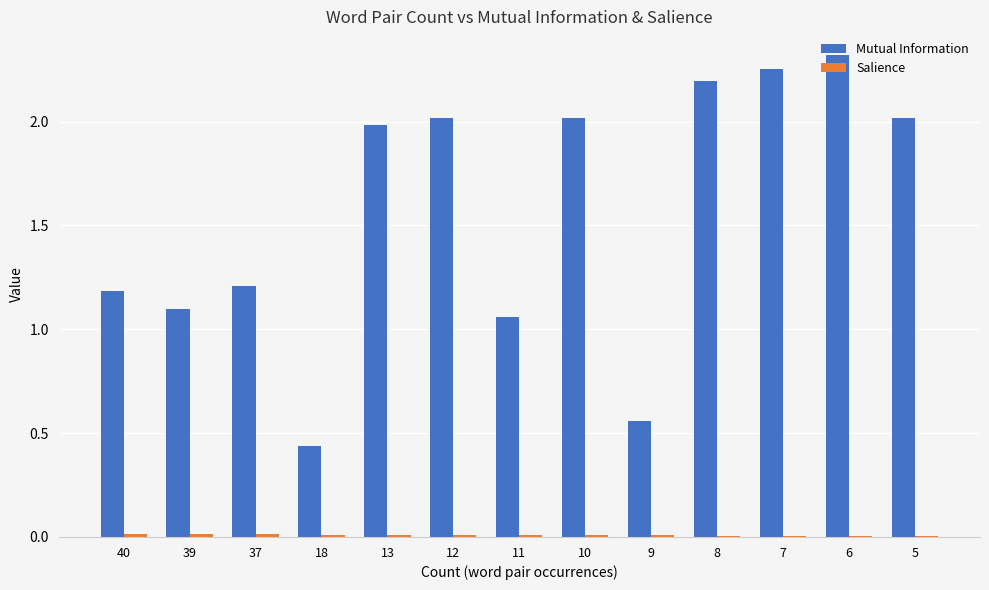

Are the bars horizontal?

No